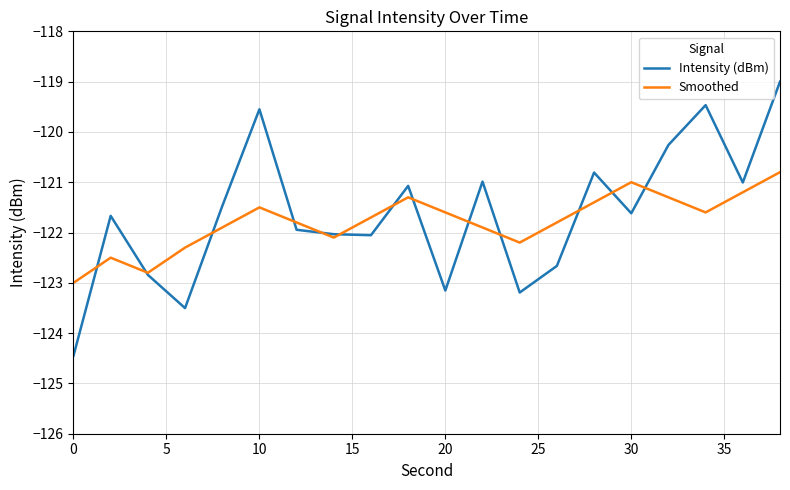

Which series has the largest range (max minus min)?

Intensity (dBm)